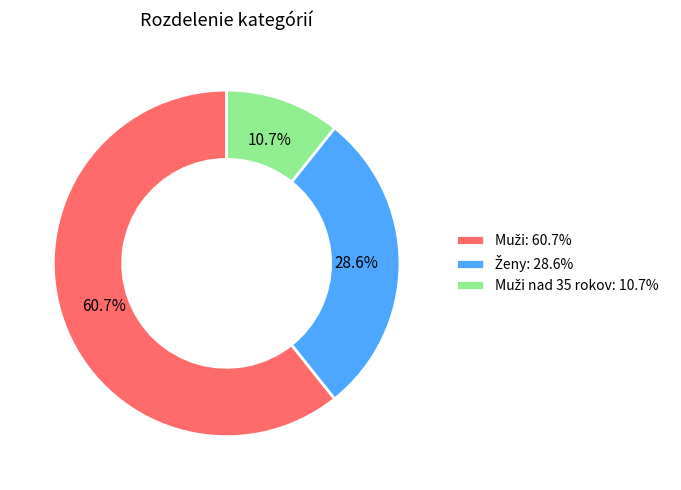

Does any single category account for the majority?

Yes